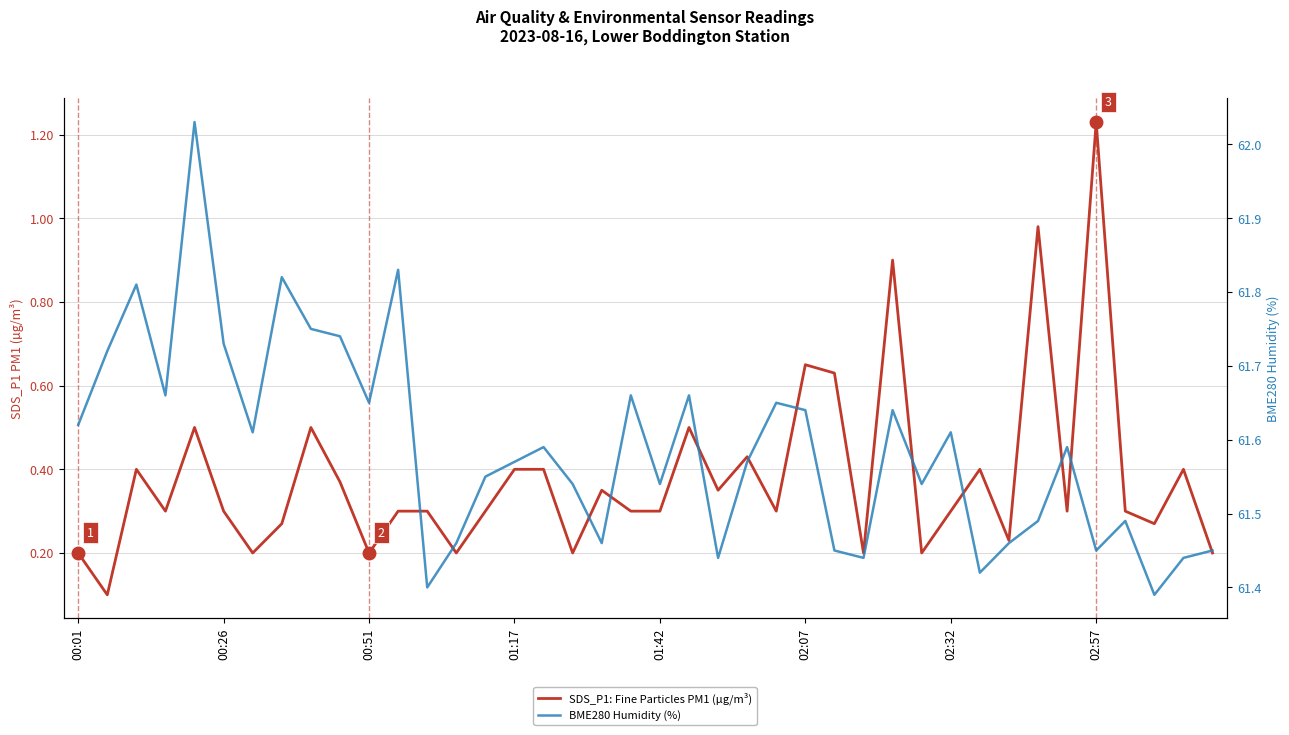

Which series has the widest spread of values?

SDS_P1: Fine Particles PM1 (µg/m³)